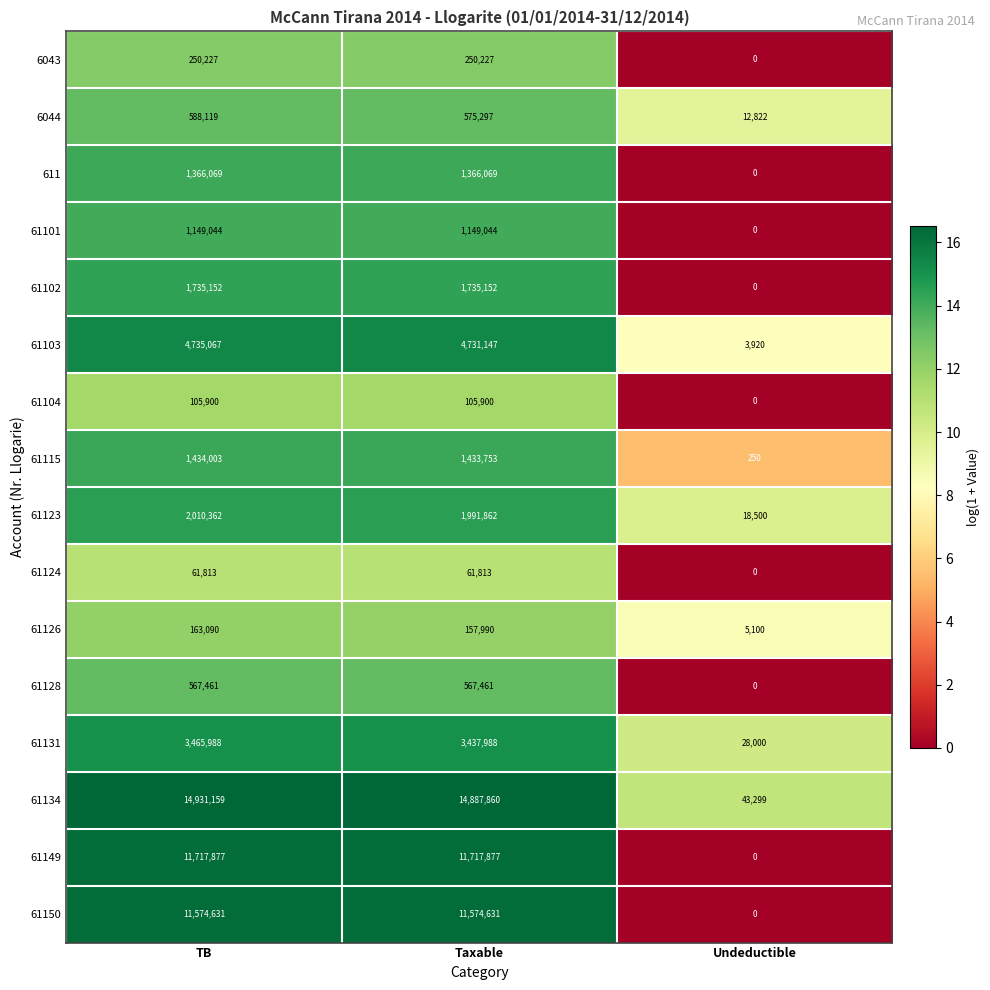

List the series in order of their peak value, highest first.

61134, 61149, 61150, 61103, 61131, 61123, 61102, 61115, 611, 61101, 6044, 61128, 6043, 61126, 61104, 61124